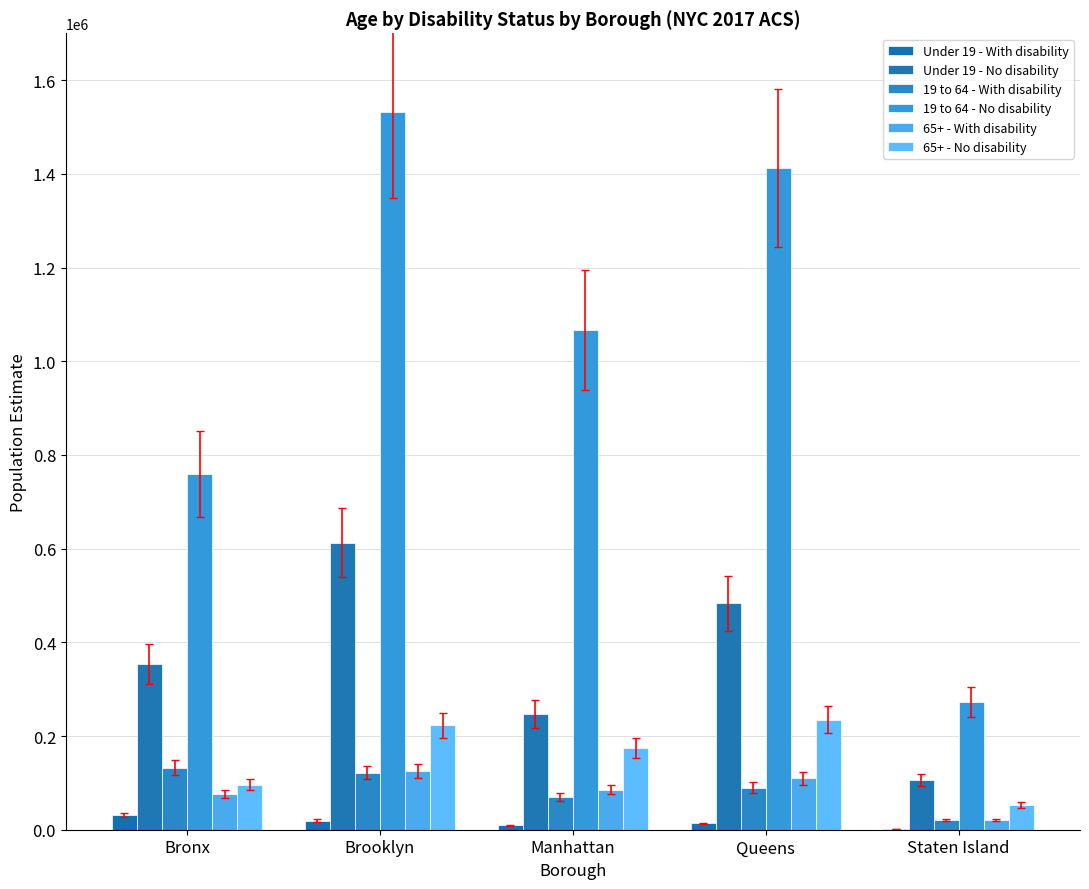

What is the sum of all 19 to 64 - No disability values?

5043241